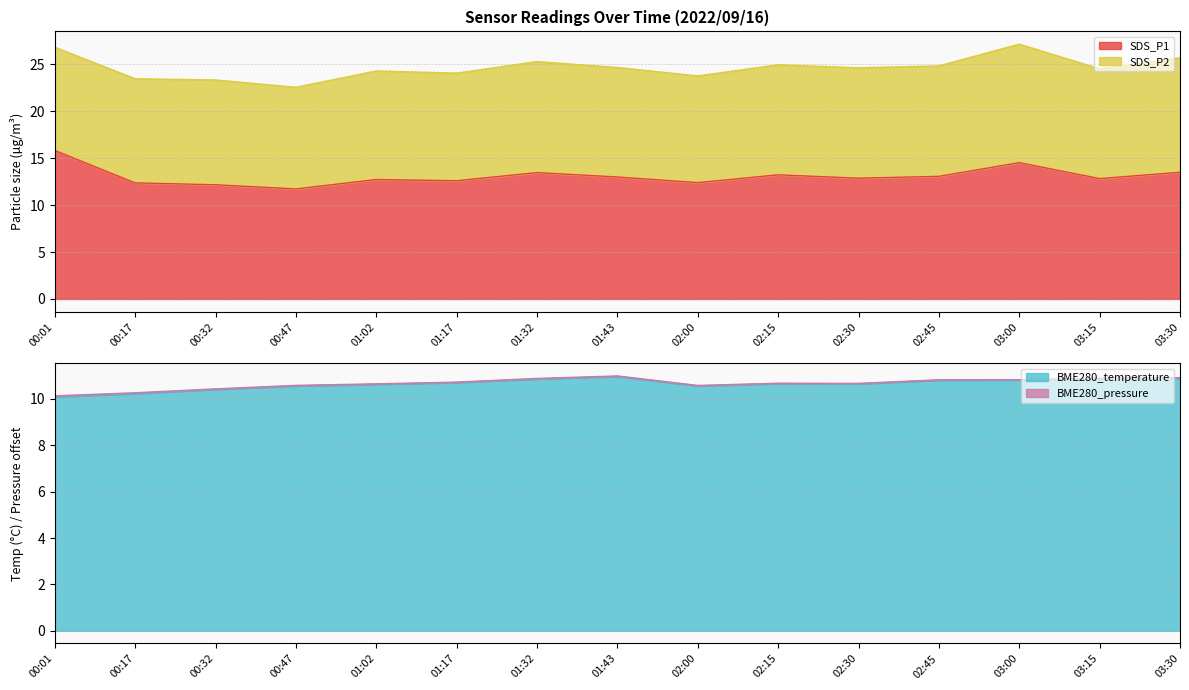

The SDS_P1 series shows 13.2 at 02:15. True or false?

True